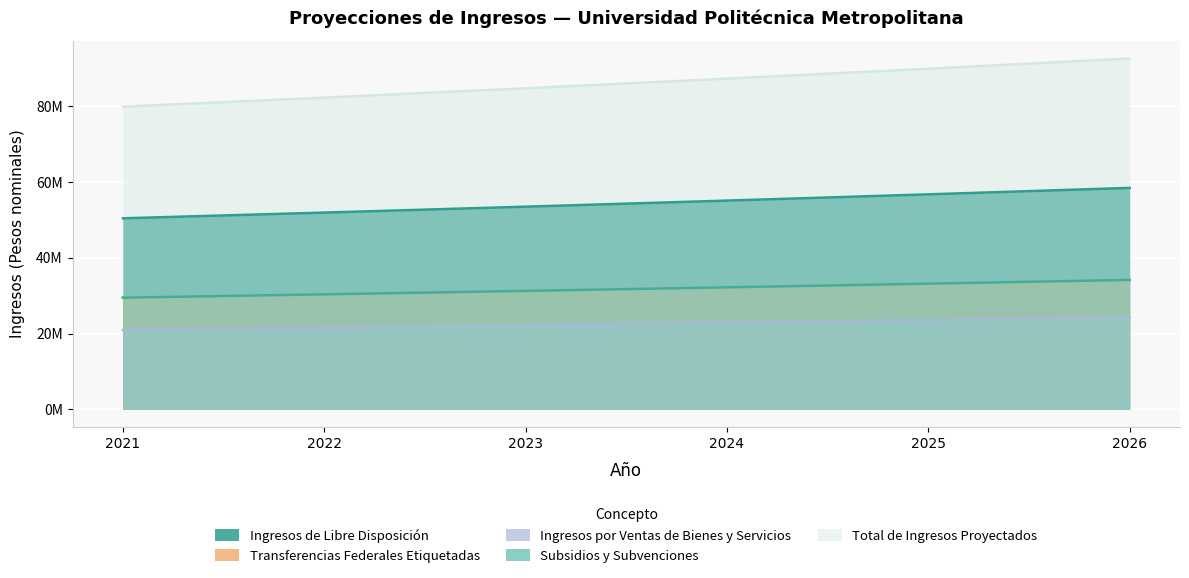

What is the value of the Ingresos de Libre Disposición point at the 6th from the left?

58453636.1